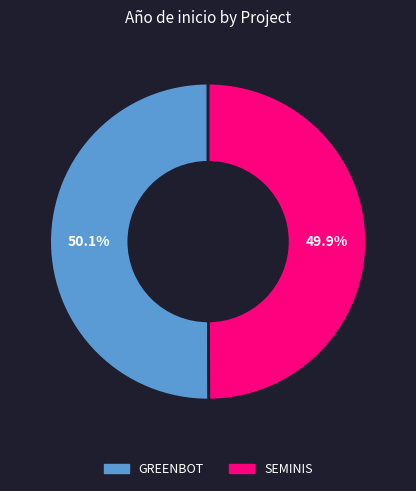

Is there any slice that represents more than half of the pie?

Yes